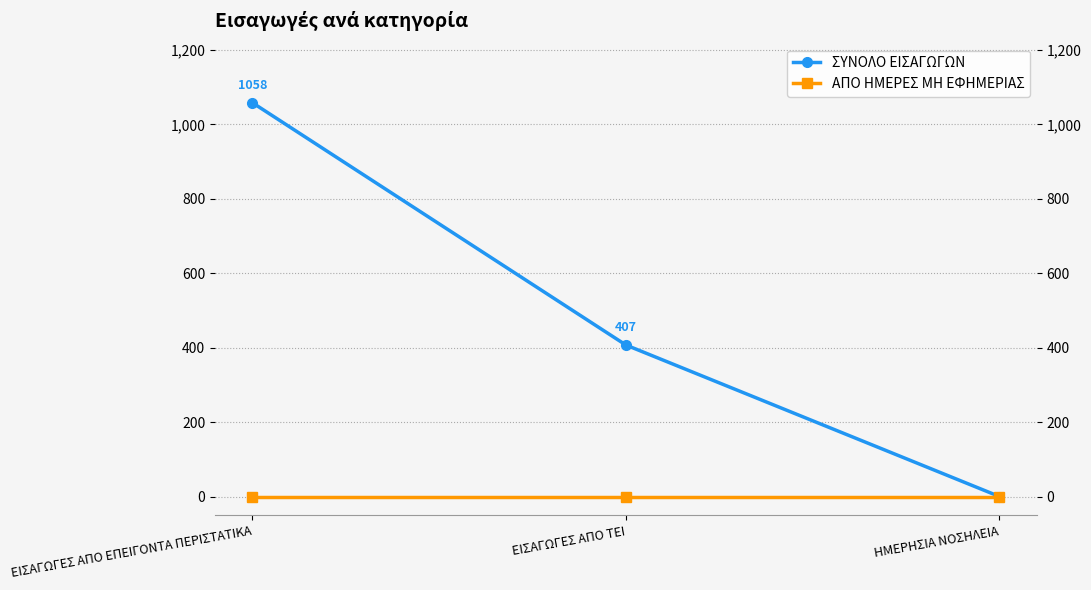

What is the label of the 2nd point from the right?

ΕΙΣΑΓΩΓΕΣ ΑΠΟ ΤΕΙ